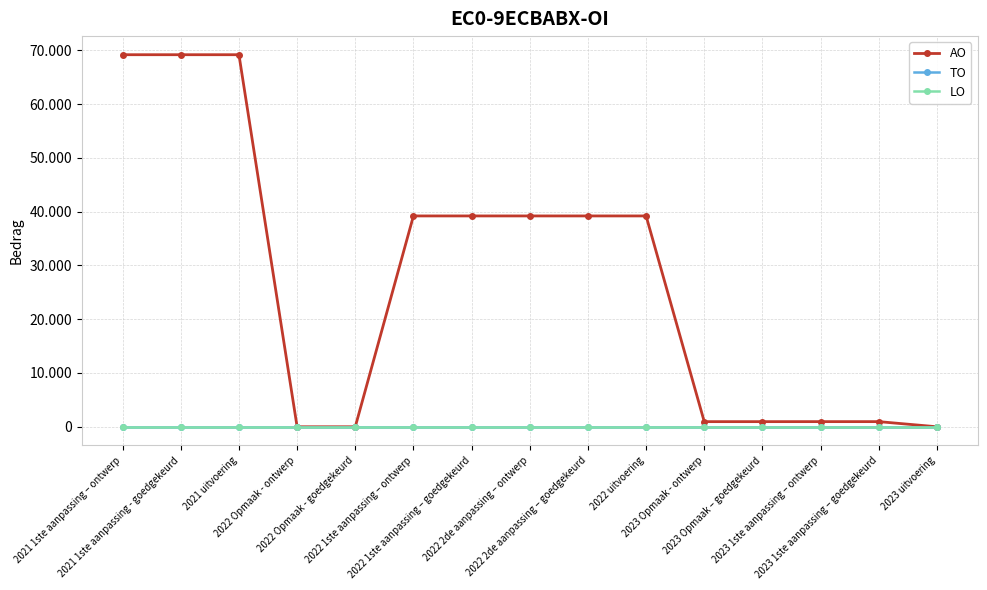

Where is TO nearest to the value 0?

2021 1ste aanpassing – ontwerp